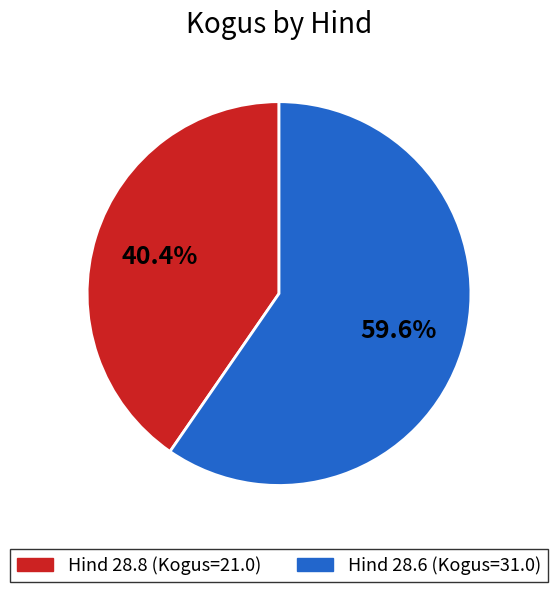

How many slices are in this pie chart?

2